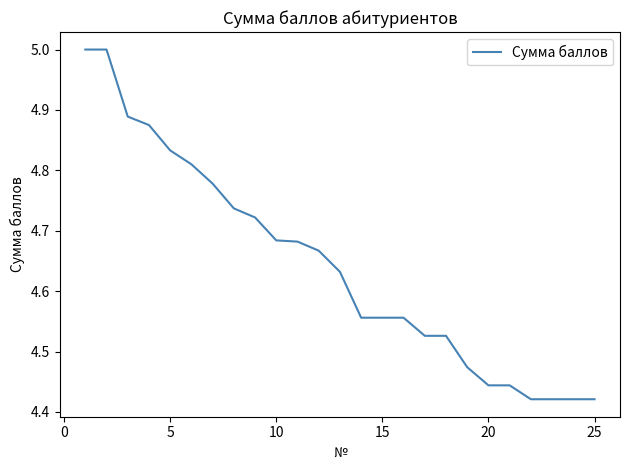

What is the value of the 13th point from the left?

4.6